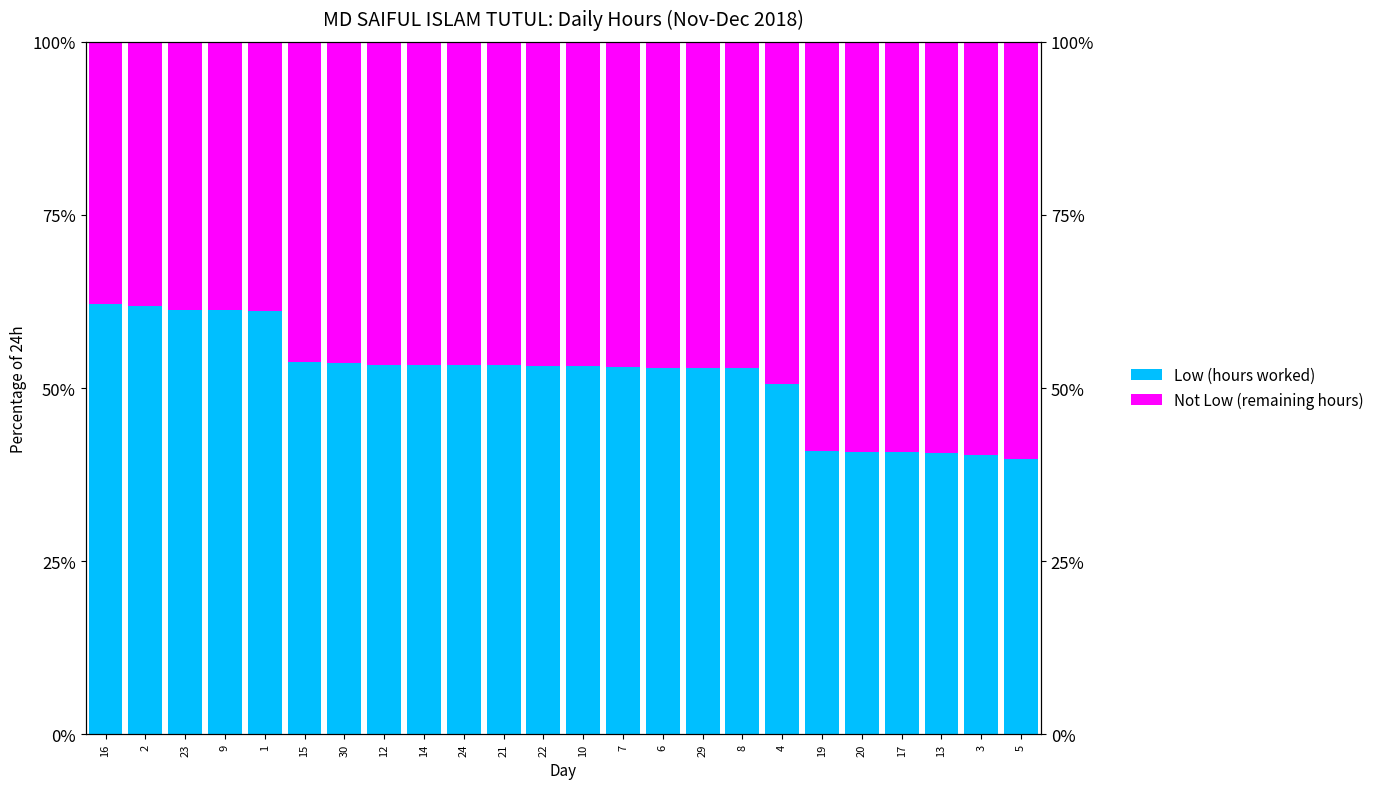

What is the difference between the highest and lowest values at 10?

6.3